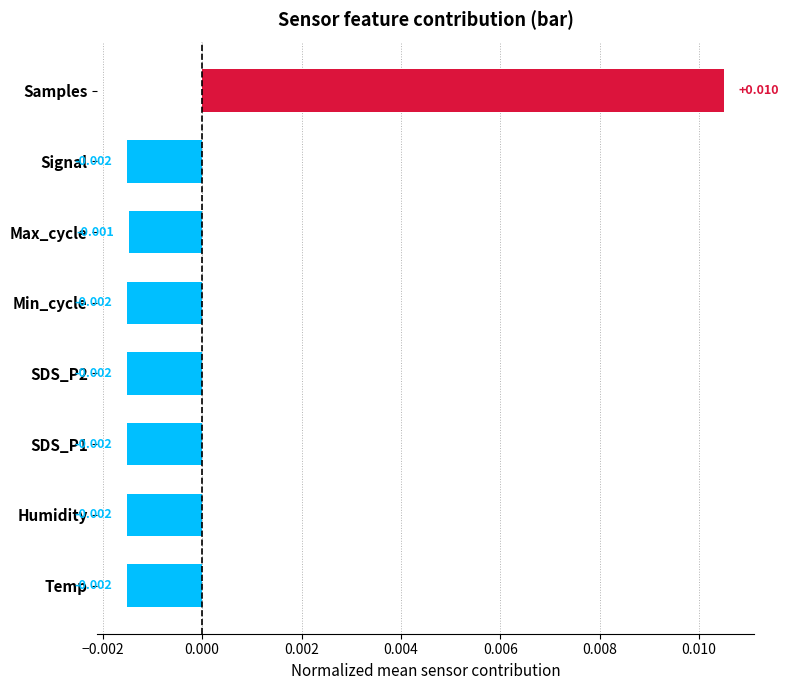

At which label is the value closest to 0?

Max_cycle